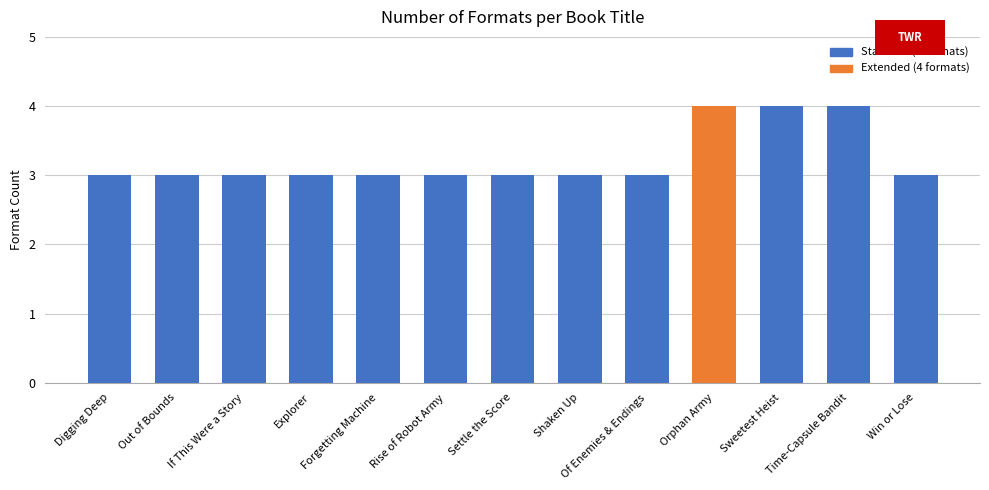

Reading left to right, what are all the values shown in this chart?

Digging Deep=3	Out of Bounds=3	If This Were a Story=3	Explorer=3	Forgetting Machine=3	Rise of Robot Army=3	Settle the Score=3	Shaken Up=3	Of Enemies & Endings=3	Orphan Army=4	Sweetest Heist=4	Time-Capsule Bandit=4	Win or Lose=3